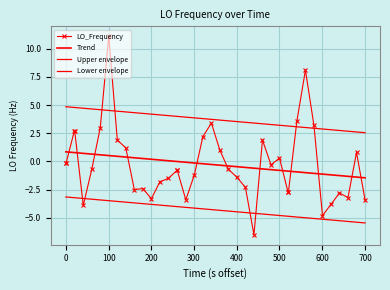

How many distinct data groups are displayed?

4